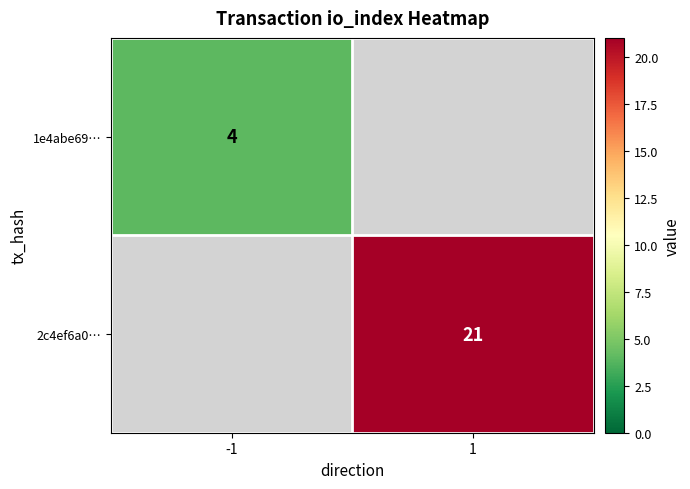

Is the value of 1e4abe69… at -1 greater than the value of 2c4ef6a0… at 1?

No